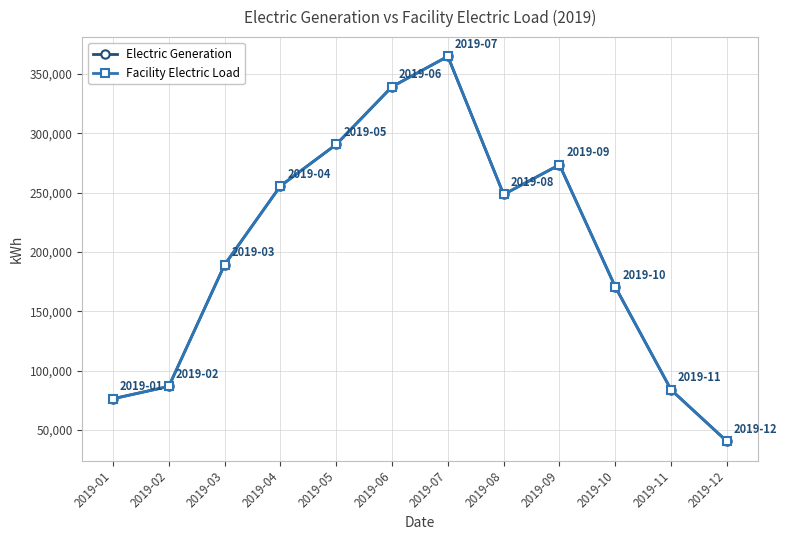

List the series in order of their peak value, highest first.

Electric Generation, Facility Electric Load